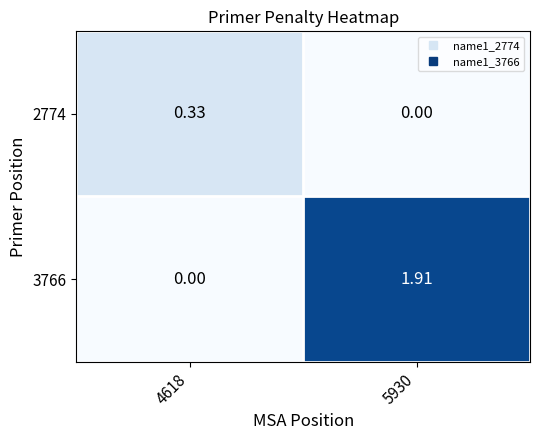

Count the number of categories in the chart.

2